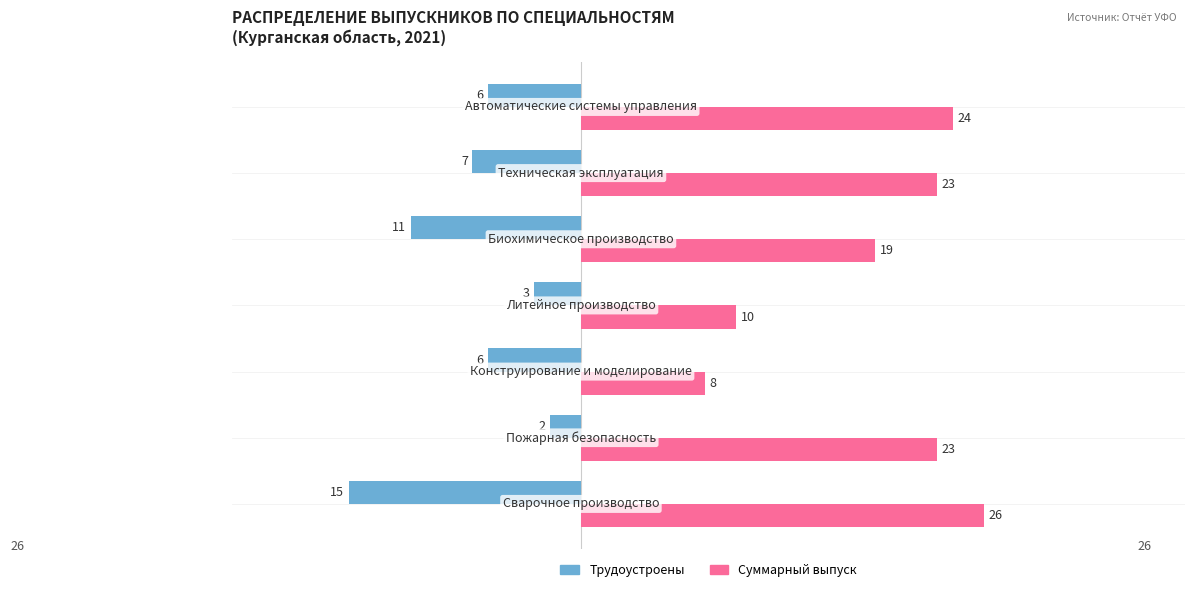

Which series has the largest range (max minus min)?

Суммарный выпуск